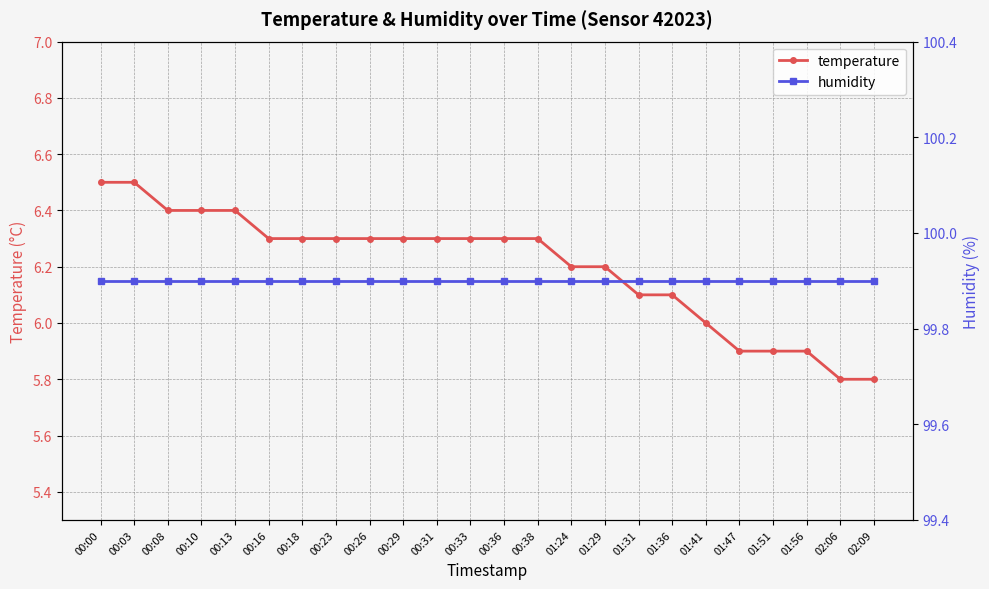

What is the sum of the humidity values at 00:08 and 00:10?

199.8